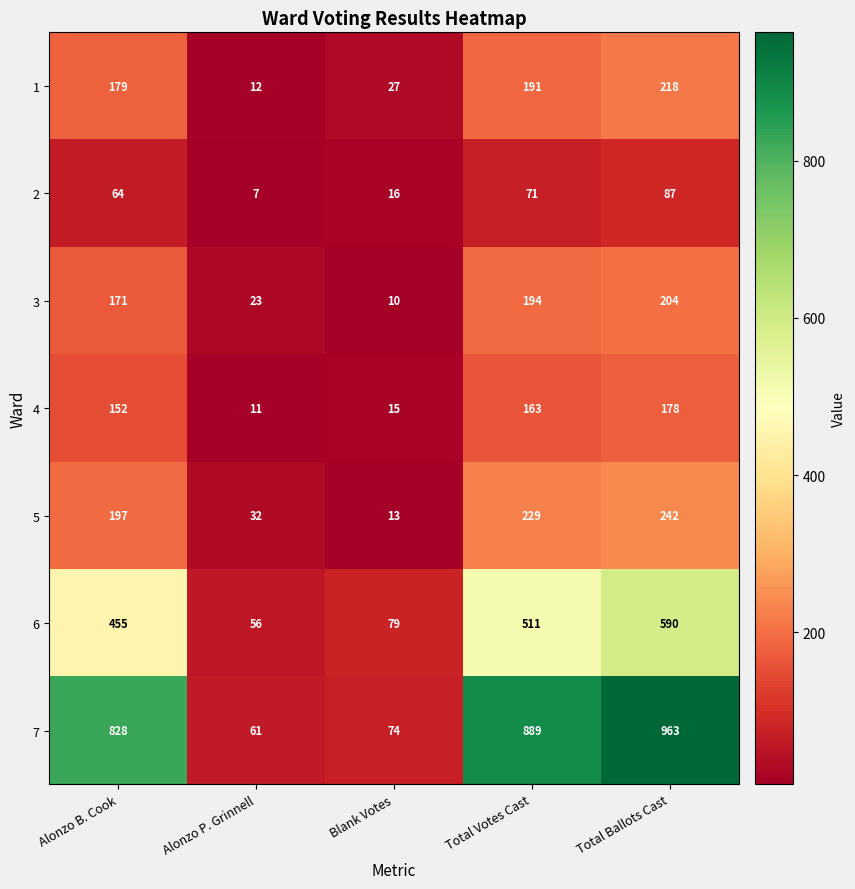

Which series changed the most between Blank Votes and Total Ballots Cast?

7